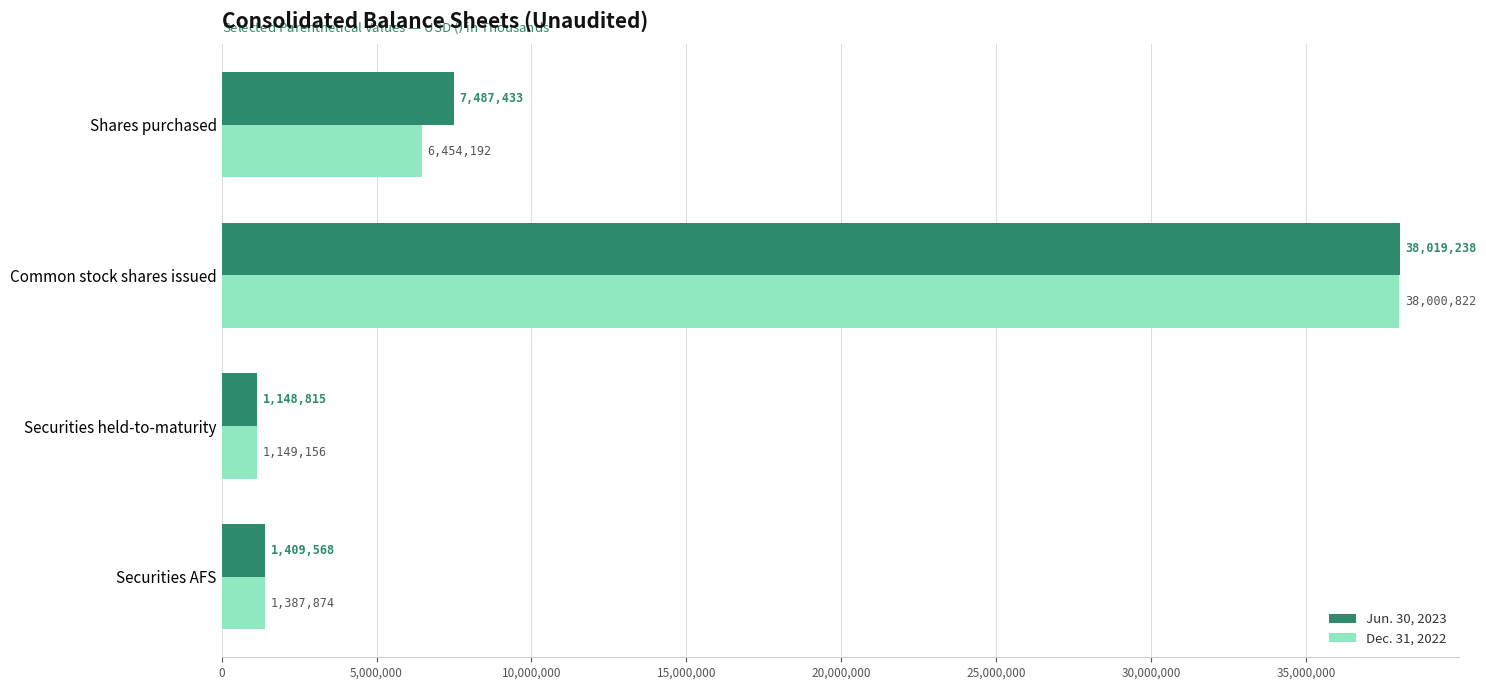

What is the average value of the Dec. 31, 2022 series?

11748011